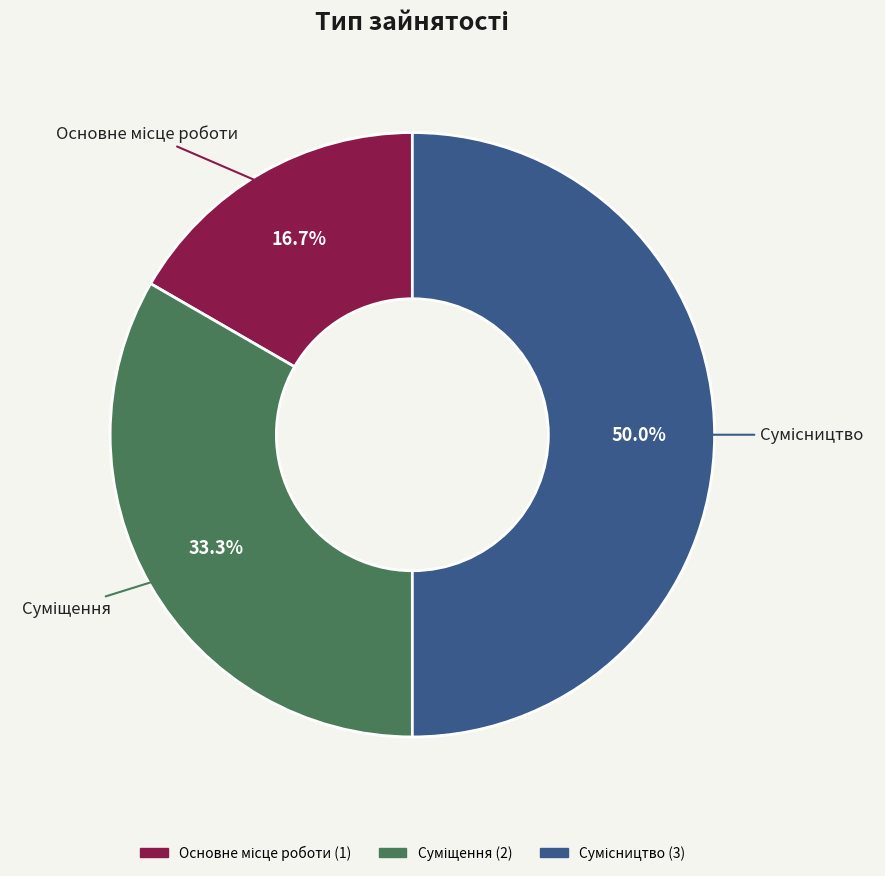

How many slices are in this pie chart?

3